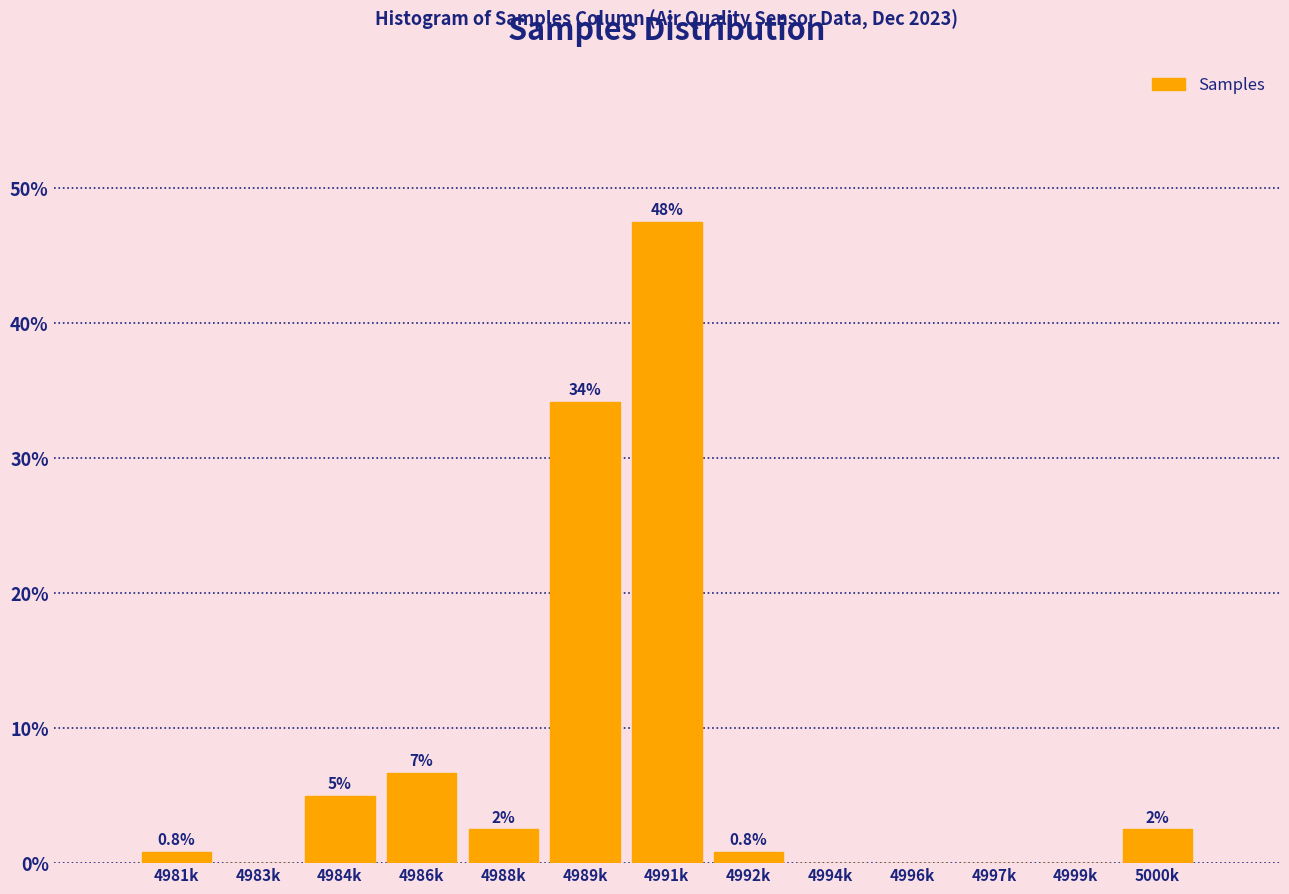

Reading left to right, list all the values displayed in this chart.

4981k=0.8	4983k=0.0	4984k=5.0	4986k=6.7	4988k=2.5	4989k=34.2	4991k=47.5	4992k=0.8	4994k=0.0	4996k=0.0	4997k=0.0	4999k=0.0	5000k=2.5